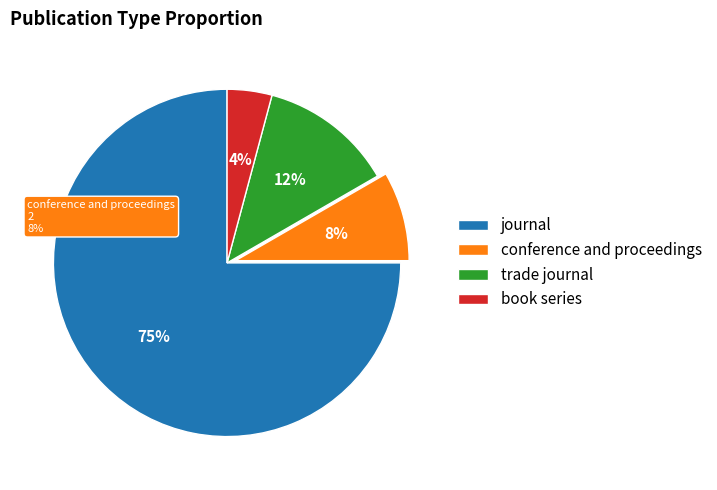

Combined, what portion of the pie is book series and trade journal?

16.7%